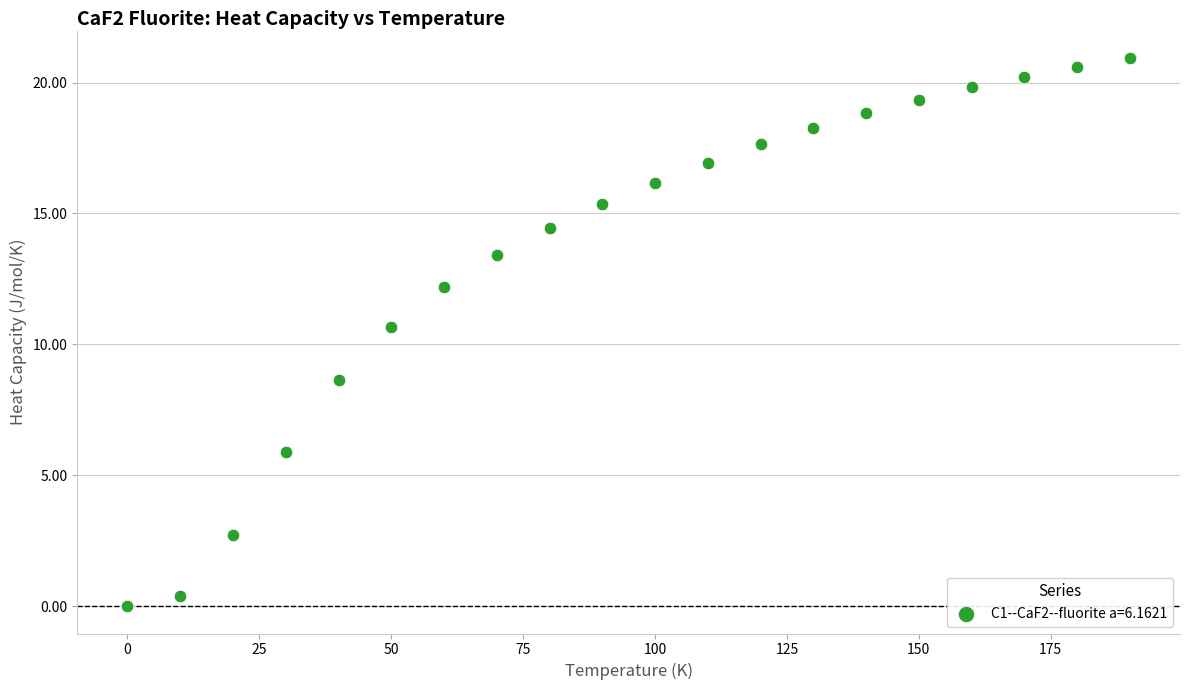

What Y value in the scatter plot is closest to 10?

10.7